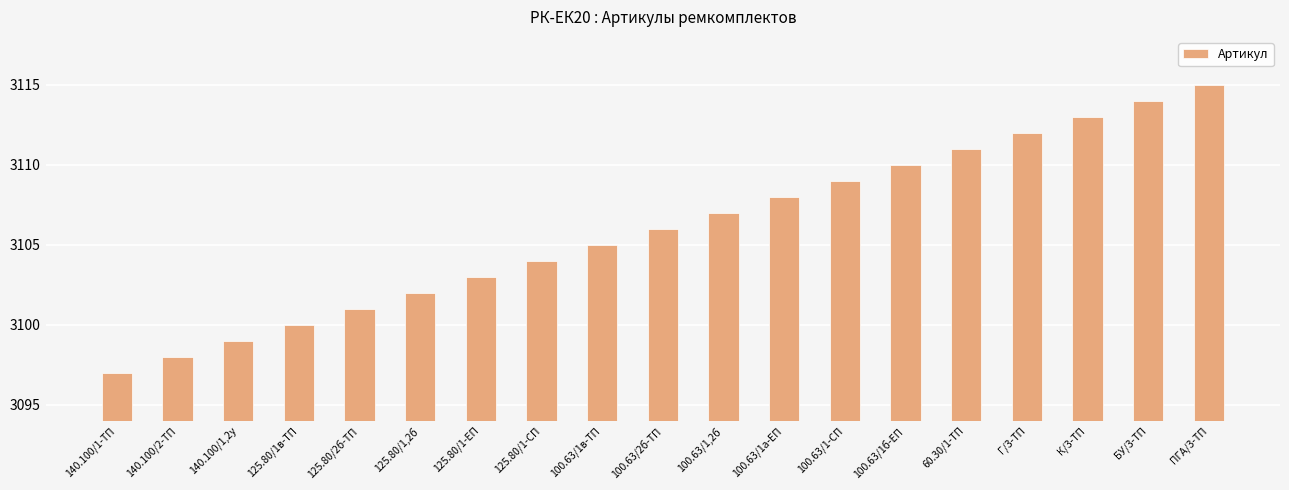

What is the average value?

3106